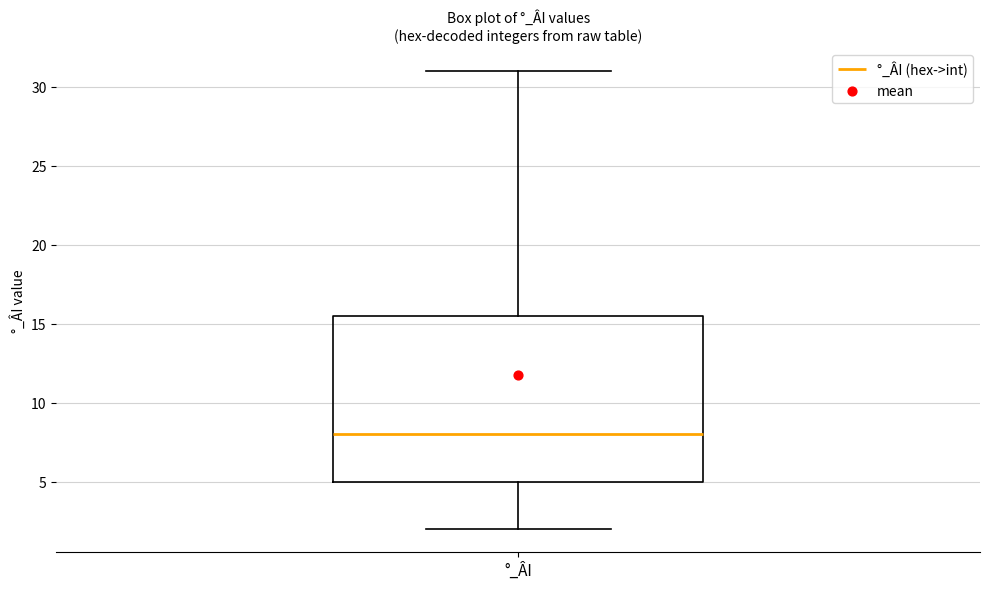

Read this box plot against the y-axis: the position of the median line, the range covered by the box, and the ends of both whiskers. The values are not printed on the chart, so give them approximately, as read against the axis.

median 8.0, box 5.0 to 15.5, whiskers 2.0 to 31.0